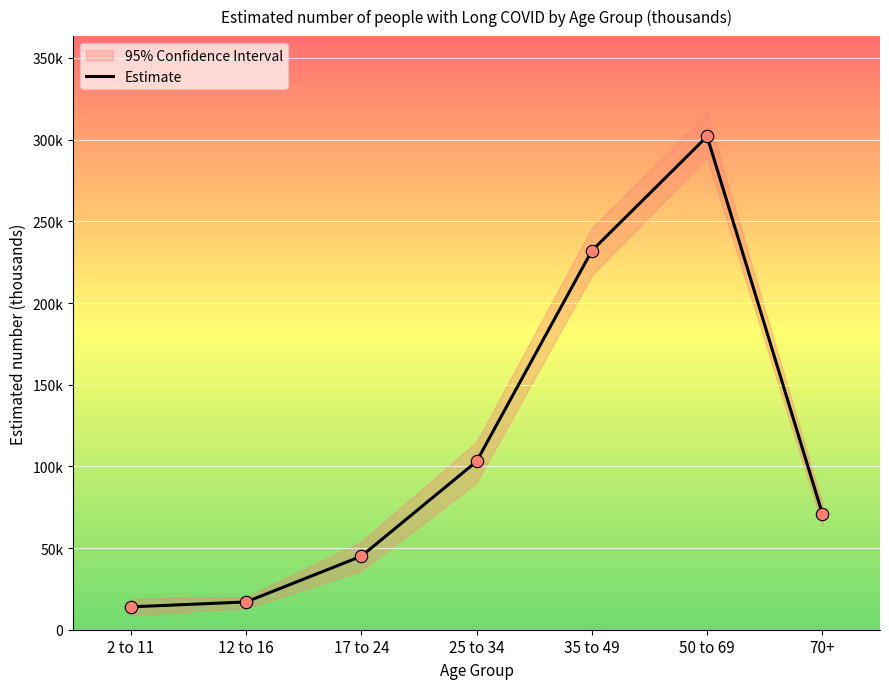

Between 12 to 16 and 35 to 49, which is larger?

35 to 49